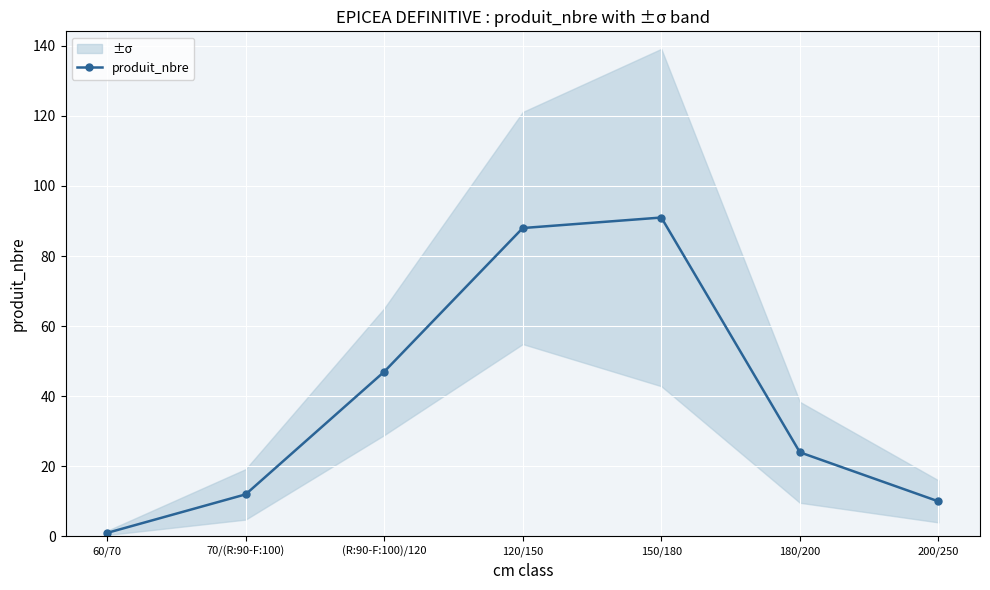

How many lines are shown in the chart?

1